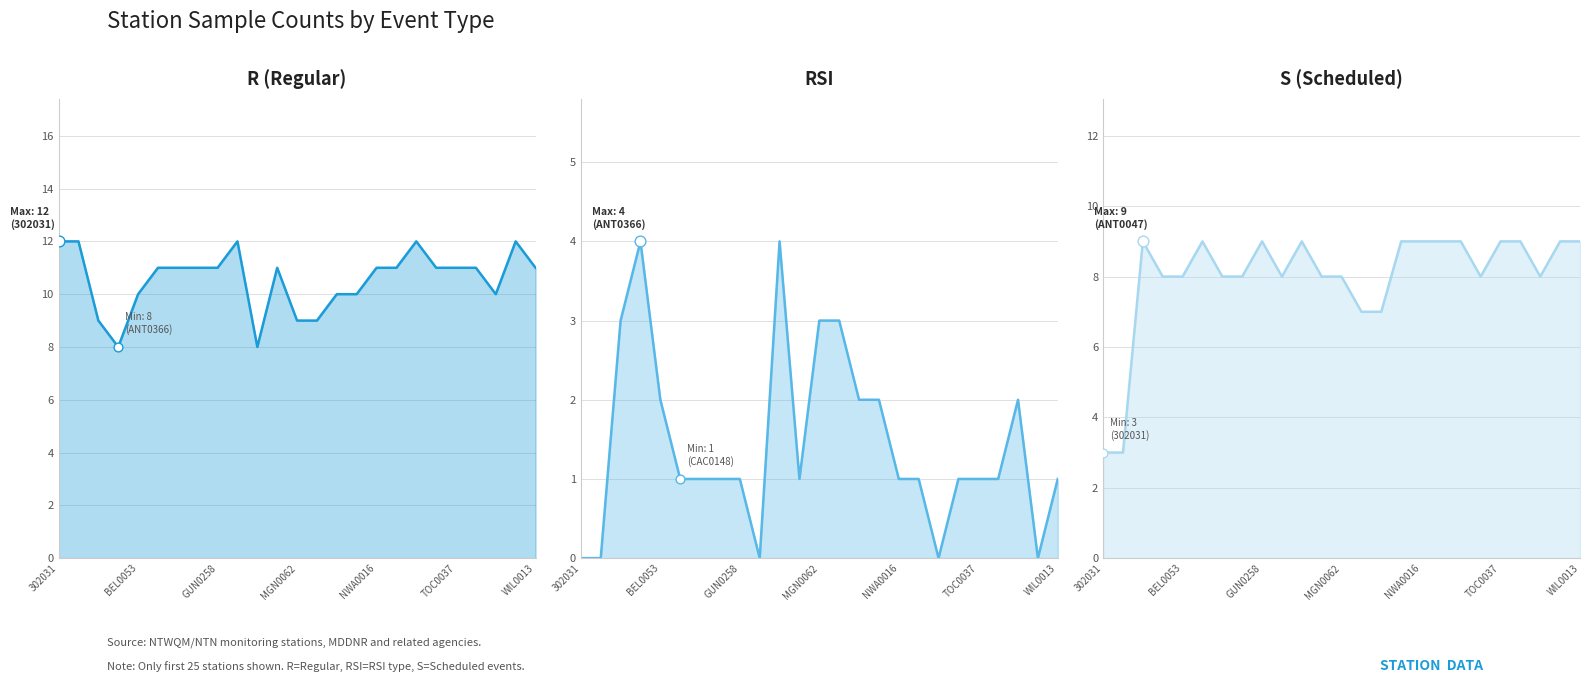

Which series has the largest total across all categories?

R (Regular)